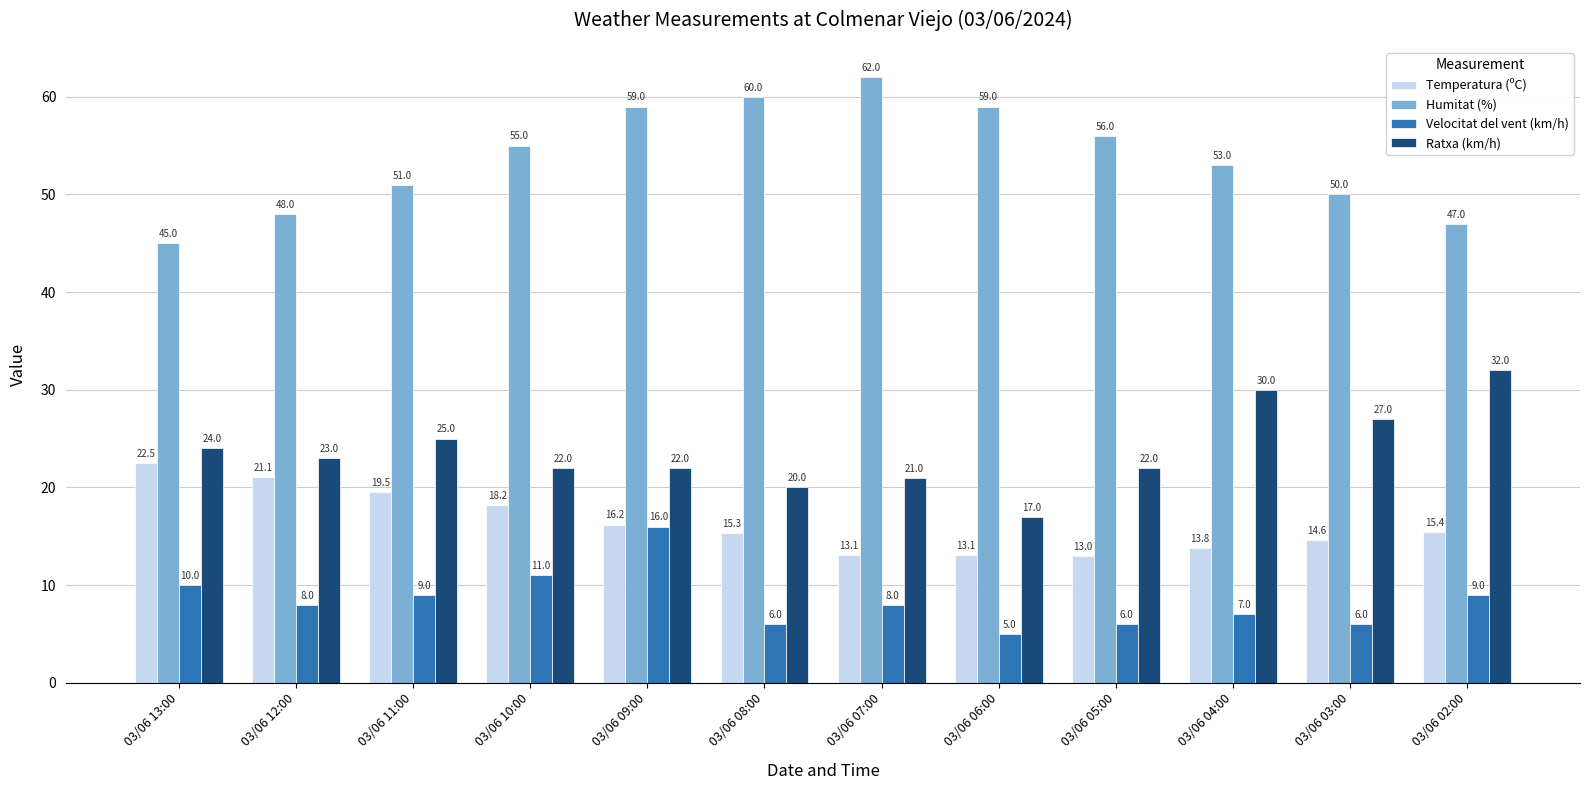

Which series has the widest spread of values?

Humitat (%)